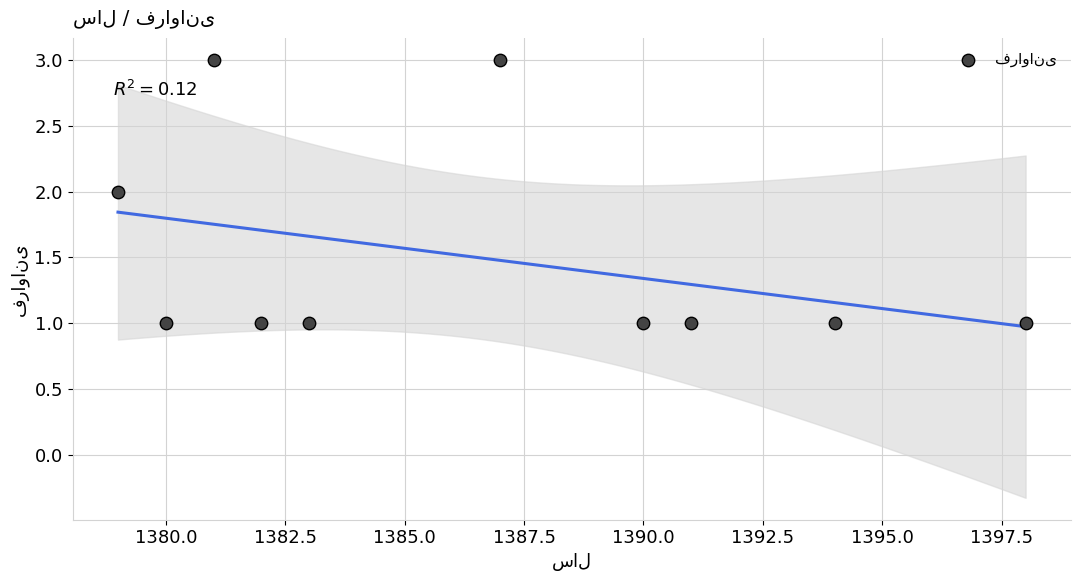

What is the range of X values (max minus min)?

19